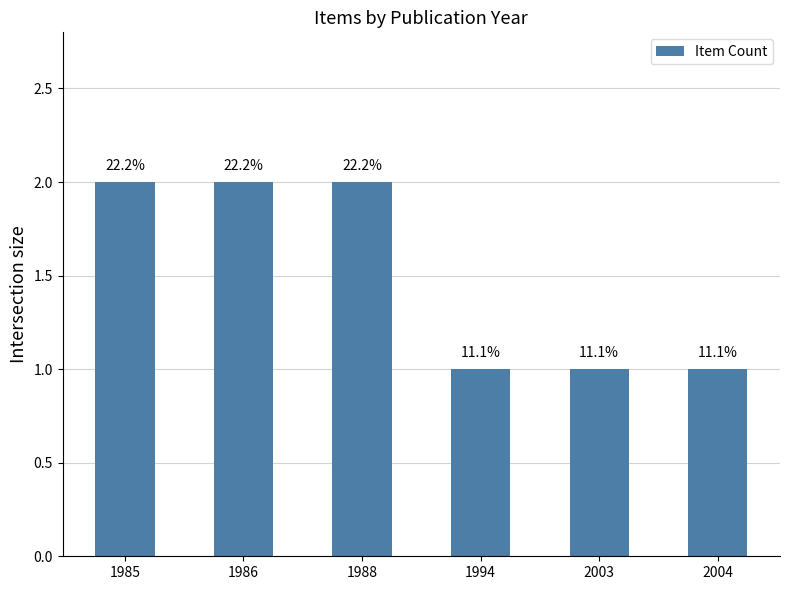

What is the difference between the values at 1985 and 2003?

1